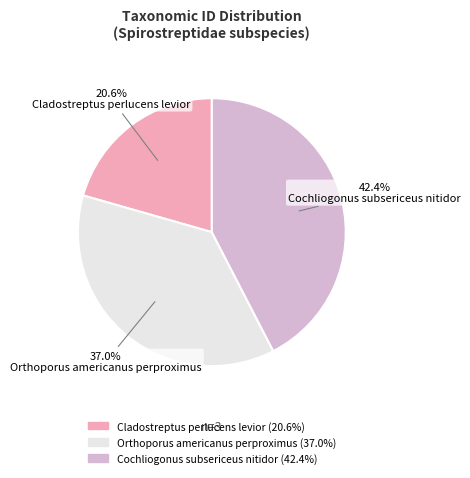

Between Orthoporus americanus perproximus and Cladostreptus perlucens levior, which is larger?

Orthoporus americanus perproximus